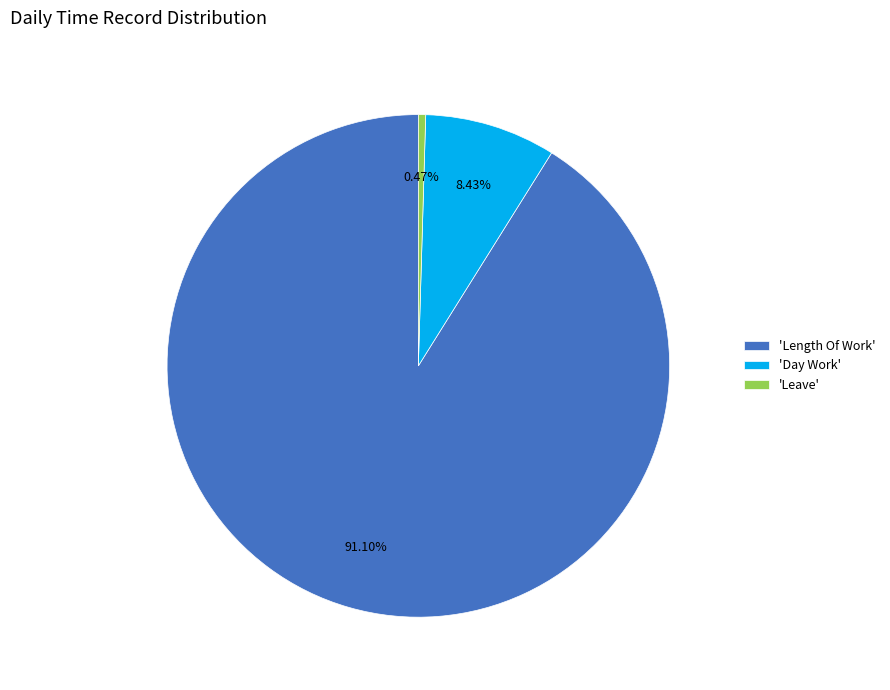

What is the smallest slice in the pie chart?

'Leave'